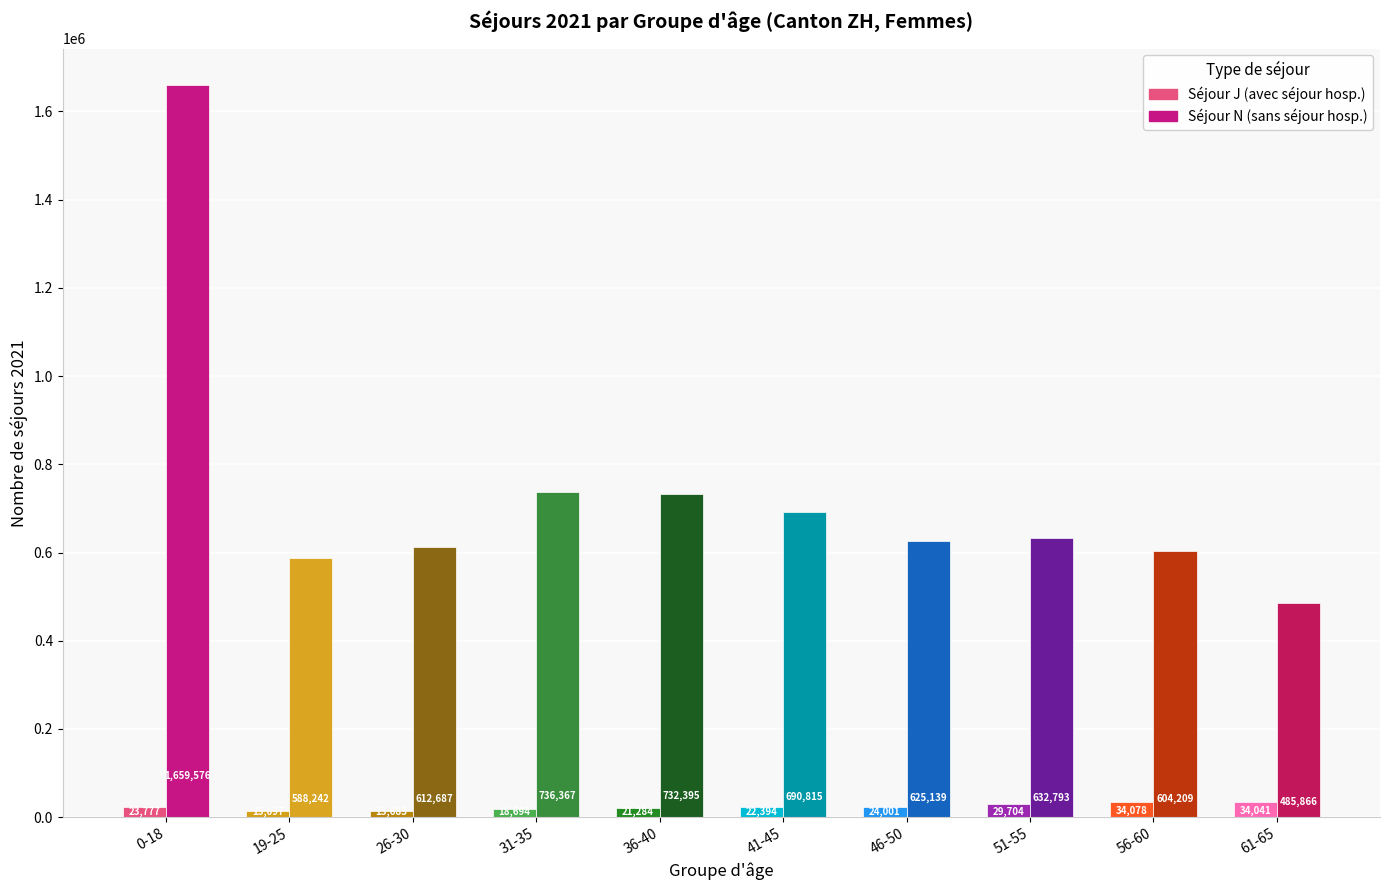

At which category is the sum across all series the highest?

0-18